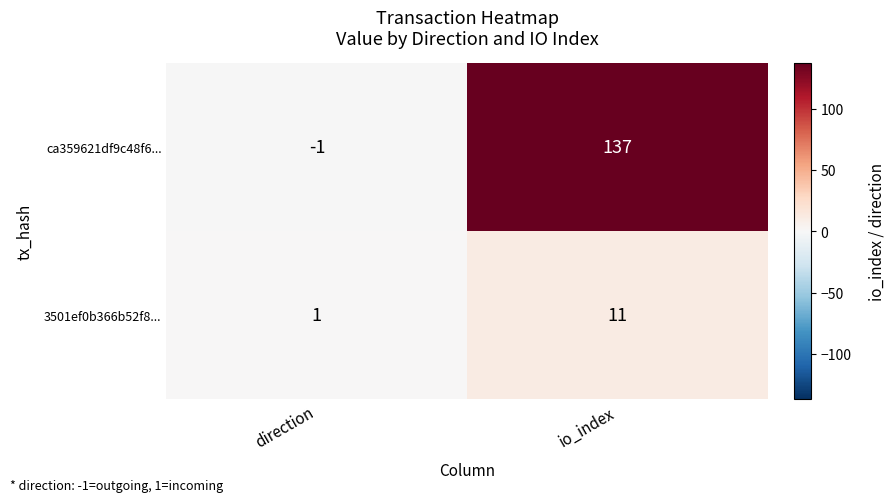

Which category has the lowest value across all series?

direction